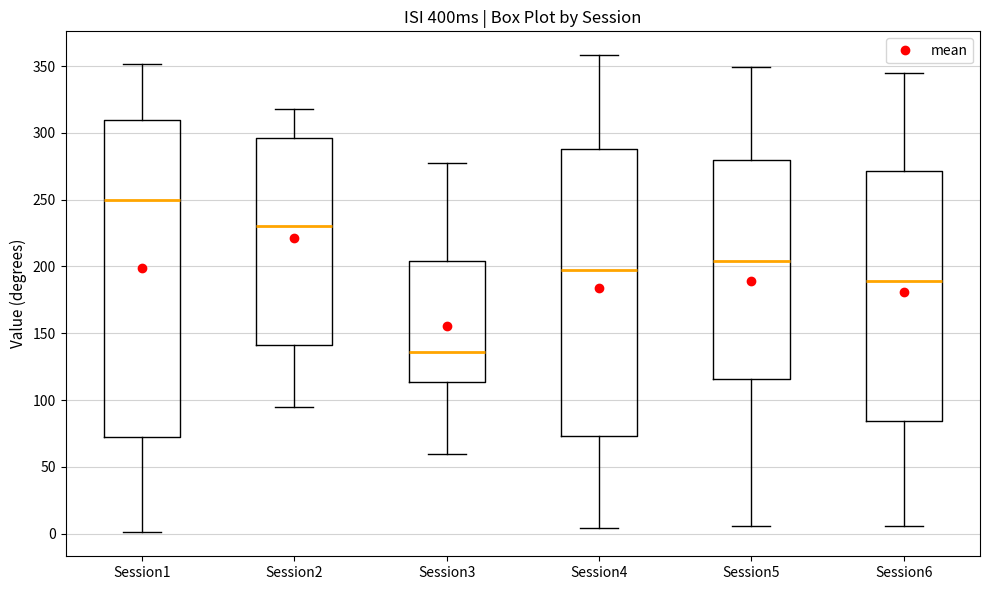

Reading left to right, read every box against the y-axis: the position of its median line, the range the box covers, and the ends of its whiskers. The values are not printed on the chart, so give them approximately, as read against the axis.

Session1: median 250, box 70 to 310, whiskers 0 to 350
Session2: median 230, box 140 to 295, whiskers 95 to 320
Session3: median 135, box 115 to 205, whiskers 60 to 275
Session4: median 200, box 75 to 290, whiskers 5 to 360
Session5: median 205, box 115 to 280, whiskers 5 to 350
Session6: median 190, box 85 to 270, whiskers 5 to 345